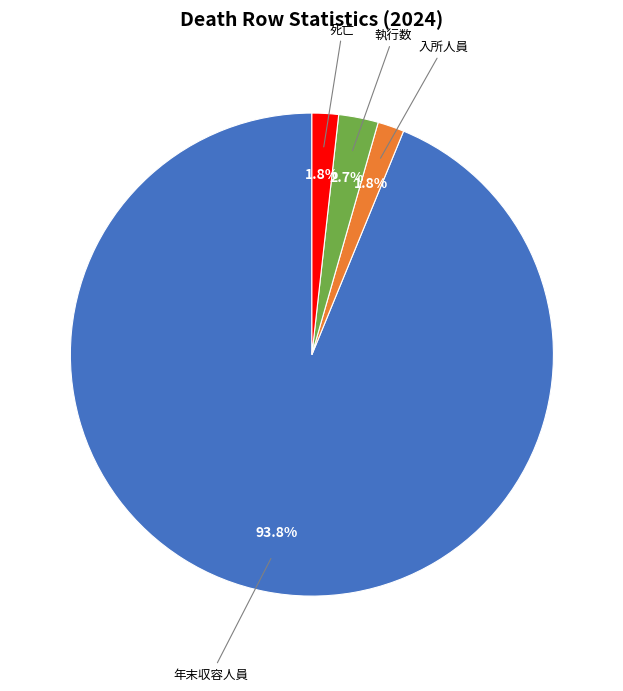

Does any single category account for the majority?

Yes